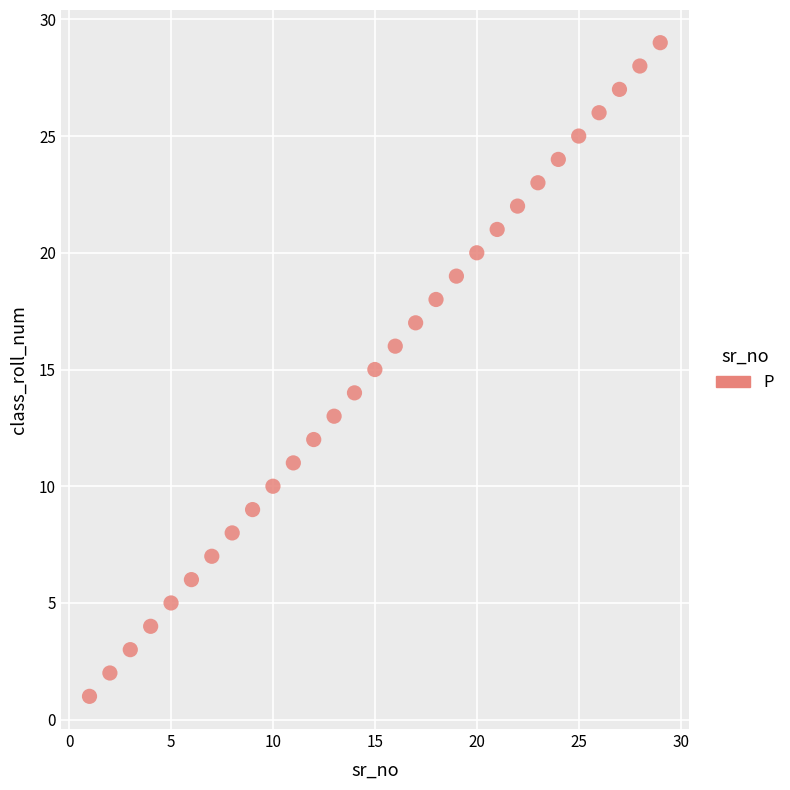

What is the range of Y values (max minus min)?

28